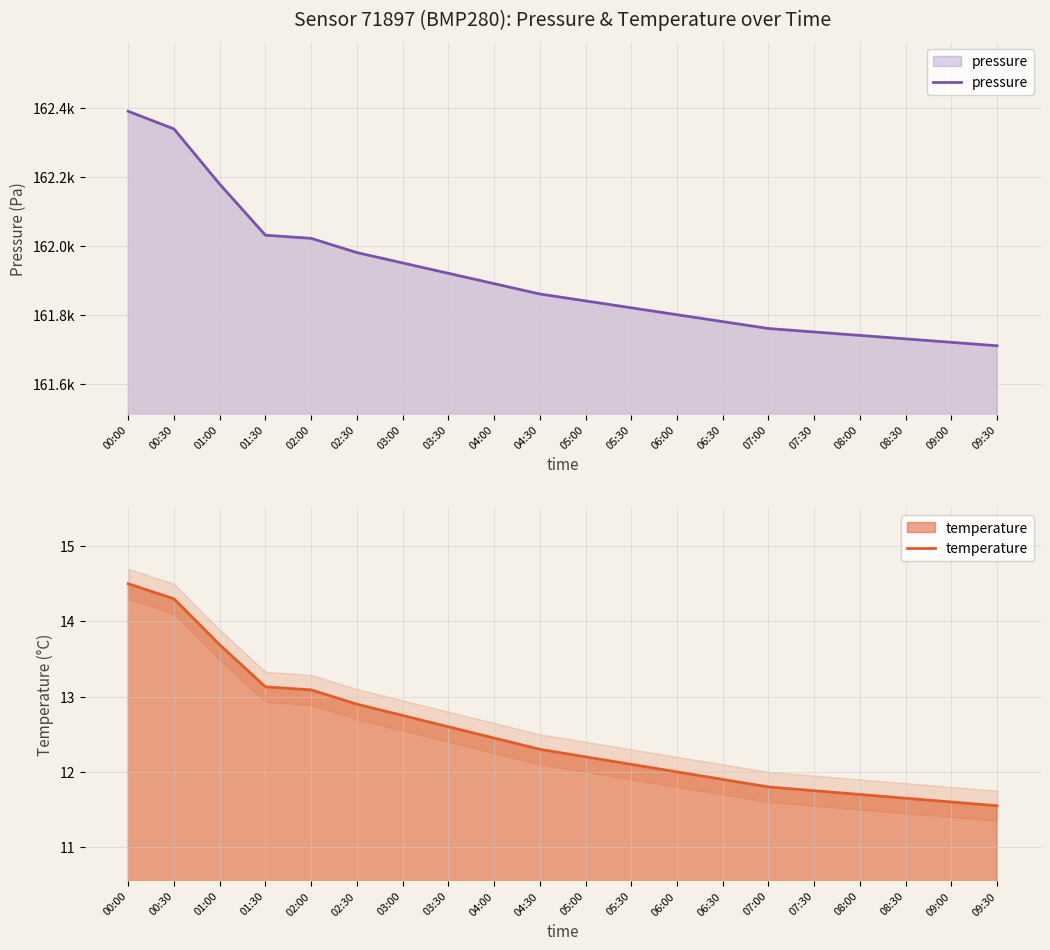

Does the chart have visible grid lines?

Yes